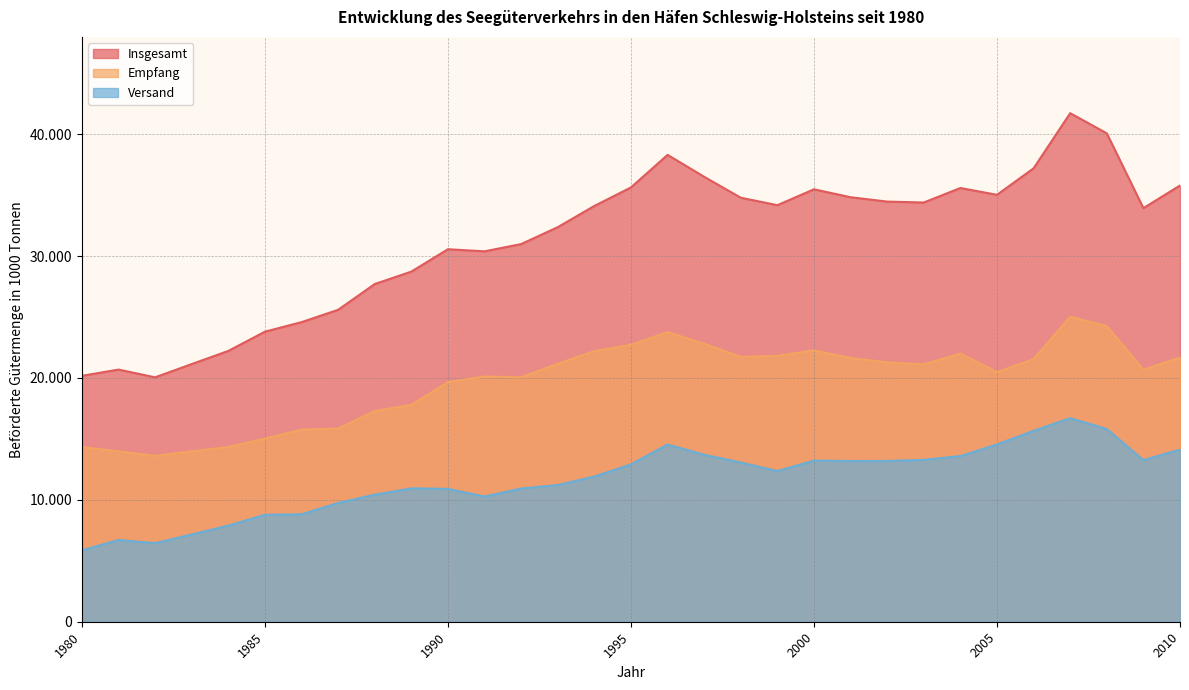

What are all the series names shown in the legend?

Insgesamt, Empfang, Versand